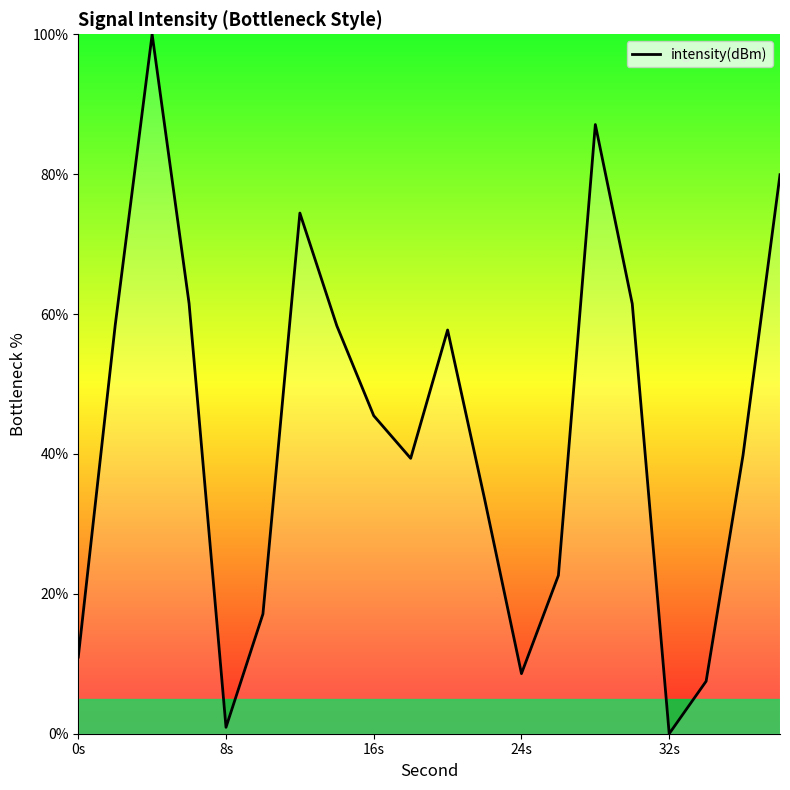

What is the maximum value shown in the chart?

100.0